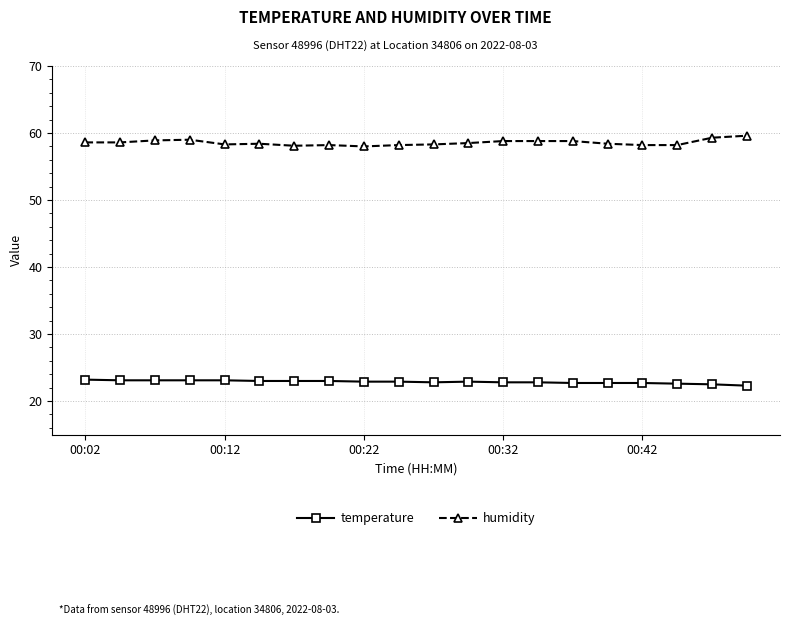

At how many categories does at least one series exceed 23?

20